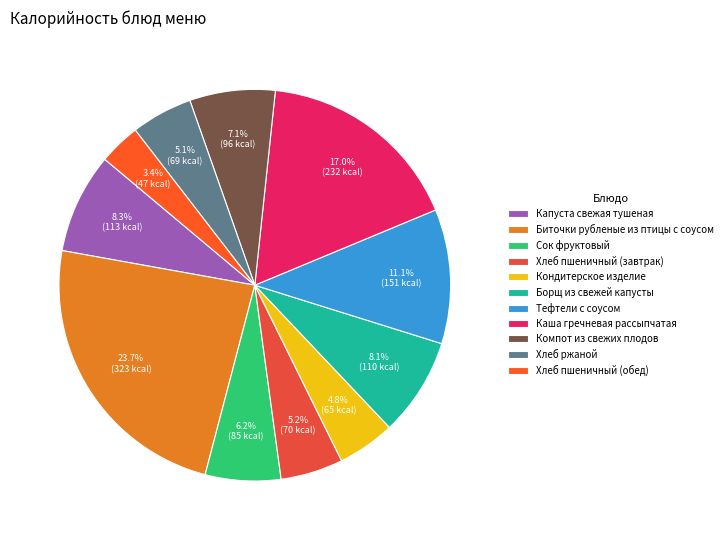

What is the ratio of the value at Капуста свежая тушеная to the value at Хлеб пшеничный (обед)?

2.4